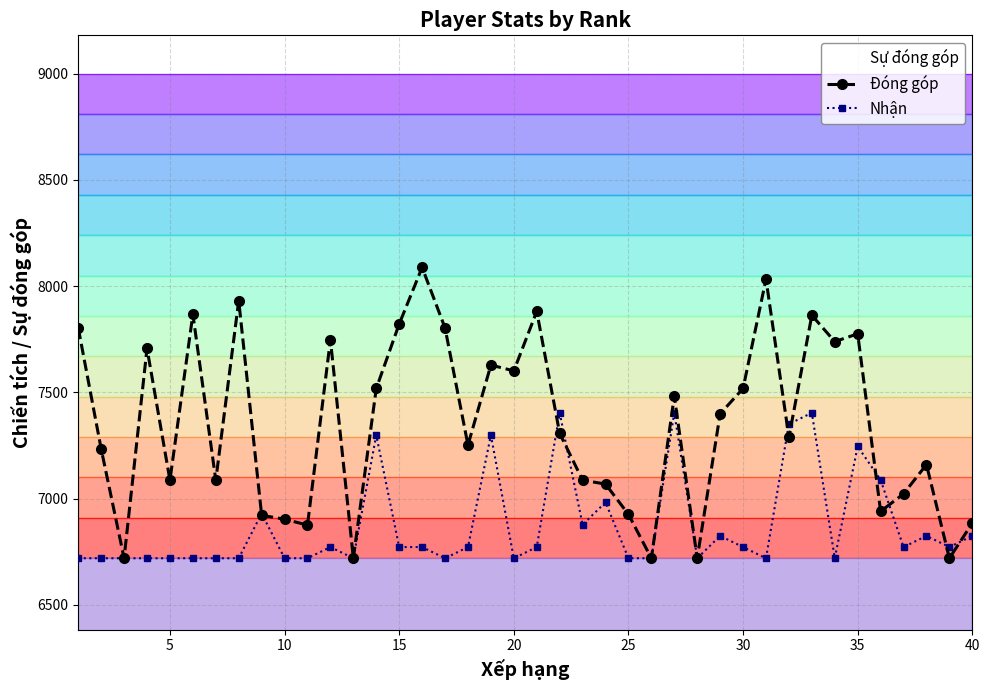

What is the highest value of the Nhận series?

7403.3